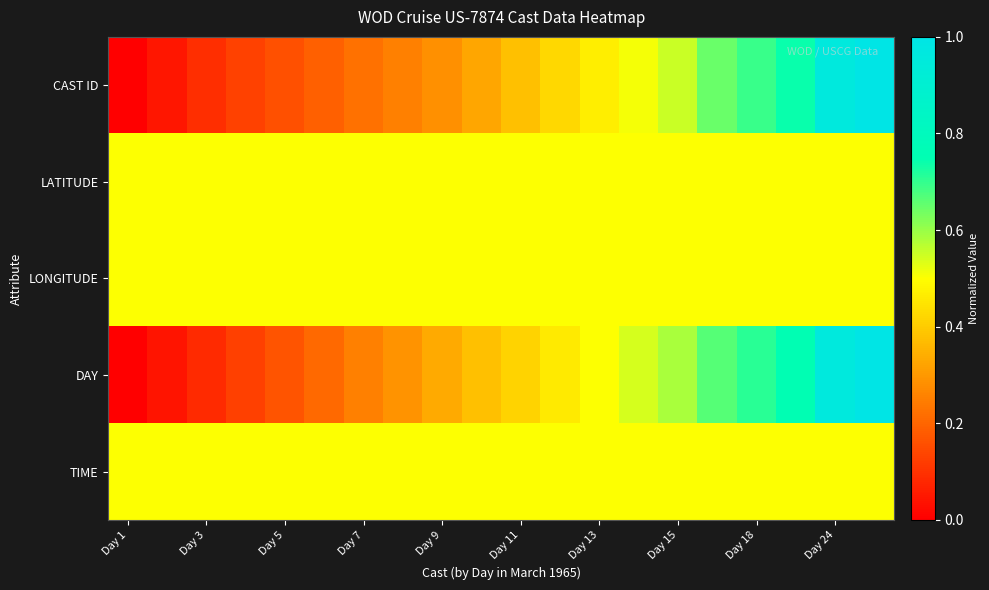

How many data points does each series have?

20